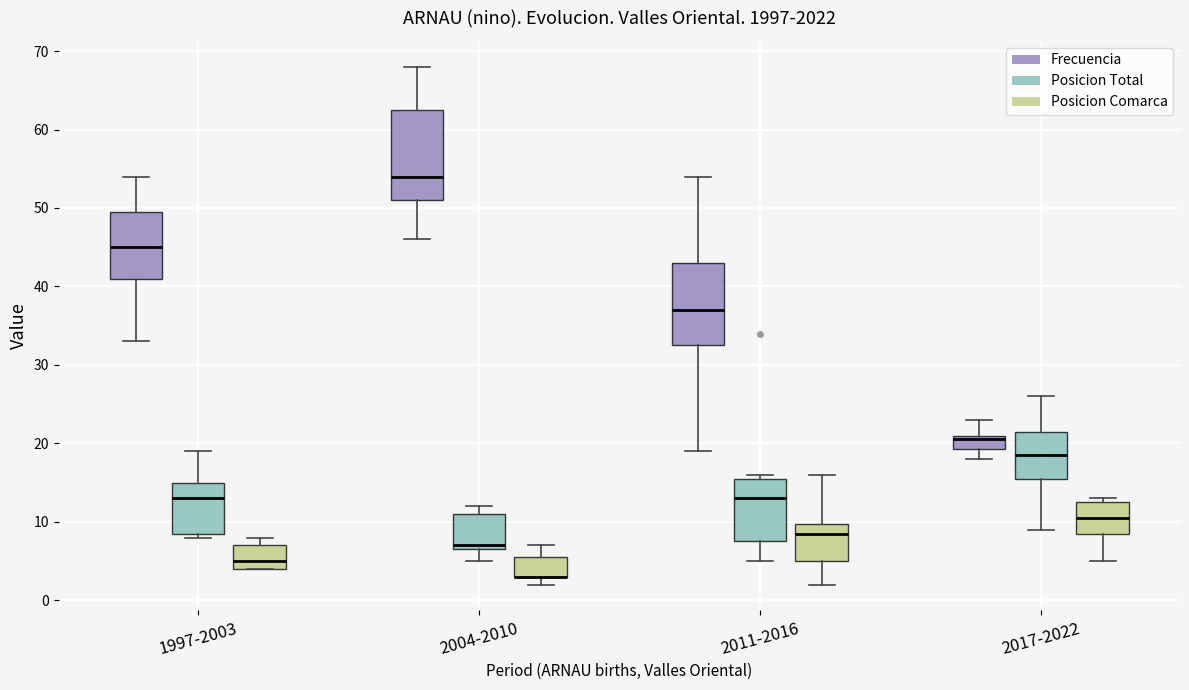

Reading left to right, read every box against the y-axis: the position of its median line, the range the box covers, and the ends of its whiskers. The values are not printed on the chart, so give them approximately, as read against the axis.

1997-2003 (Frecuencia): median 45, box 41 to 50, whiskers 33 to 54
1997-2003 (Posicion Total): median 13, box 9 to 15, whiskers 8 to 19
1997-2003 (Posicion Comarca): median 5, box 4 to 7, whiskers 4 to 8
2004-2010 (Frecuencia): median 54, box 51 to 63, whiskers 46 to 68
2004-2010 (Posicion Total): median 7 (just above the box's lower edge), box 7 to 11, whiskers 5 to 12
2004-2010 (Posicion Comarca): median 3 (drawn on the box's lower edge), box 3 to 6, whiskers 2 to 7
2011-2016 (Frecuencia): median 37, box 33 to 43, whiskers 19 to 54
2011-2016 (Posicion Total): median 13, box 8 to 16, whiskers 5 to 16 (just above the box's upper edge)
2011-2016 (Posicion Comarca): median 9, box 5 to 10, whiskers 2 to 16
2017-2022 (Frecuencia): median 21 (just below the box's upper edge), box 19 to 21, whiskers 18 to 23
2017-2022 (Posicion Total): median 19, box 16 to 22, whiskers 9 to 26
2017-2022 (Posicion Comarca): median 11, box 9 to 13, whiskers 5 to 13 (just above the box's upper edge)